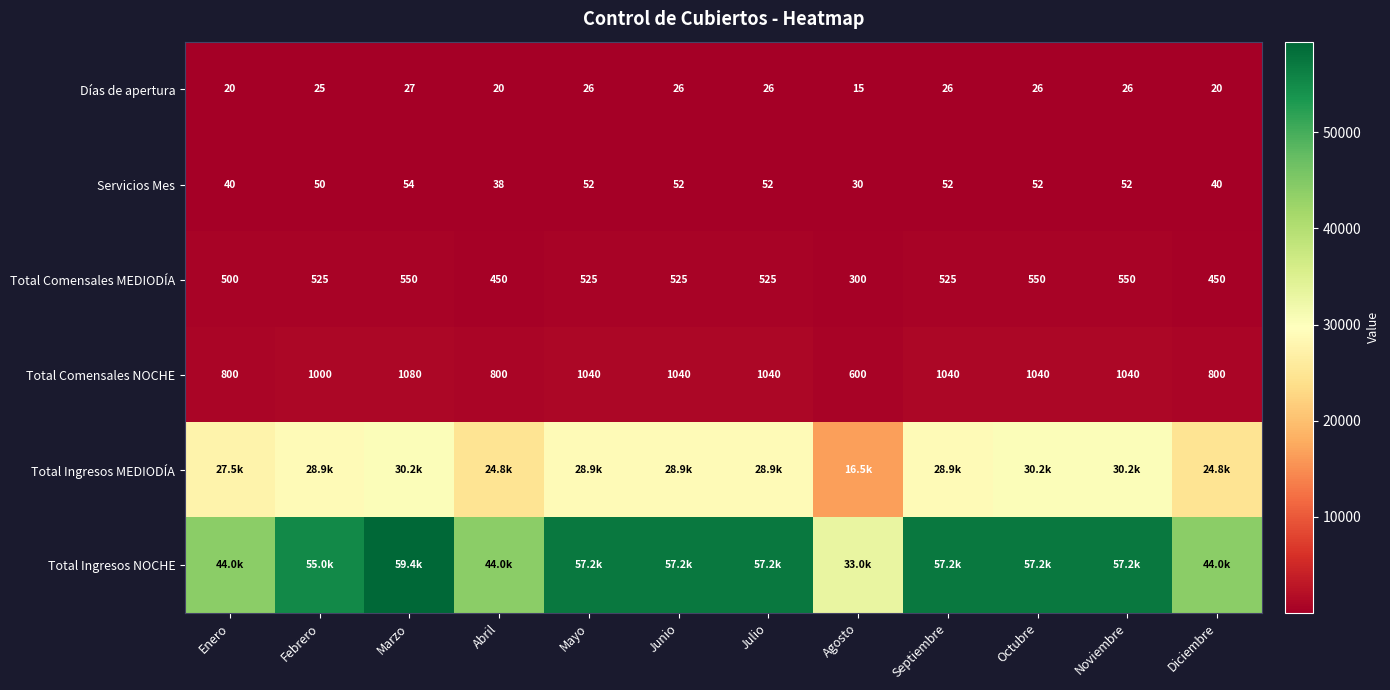

What is the difference between the Total Comensales MEDIODÍA values at Junio and Octubre?

25